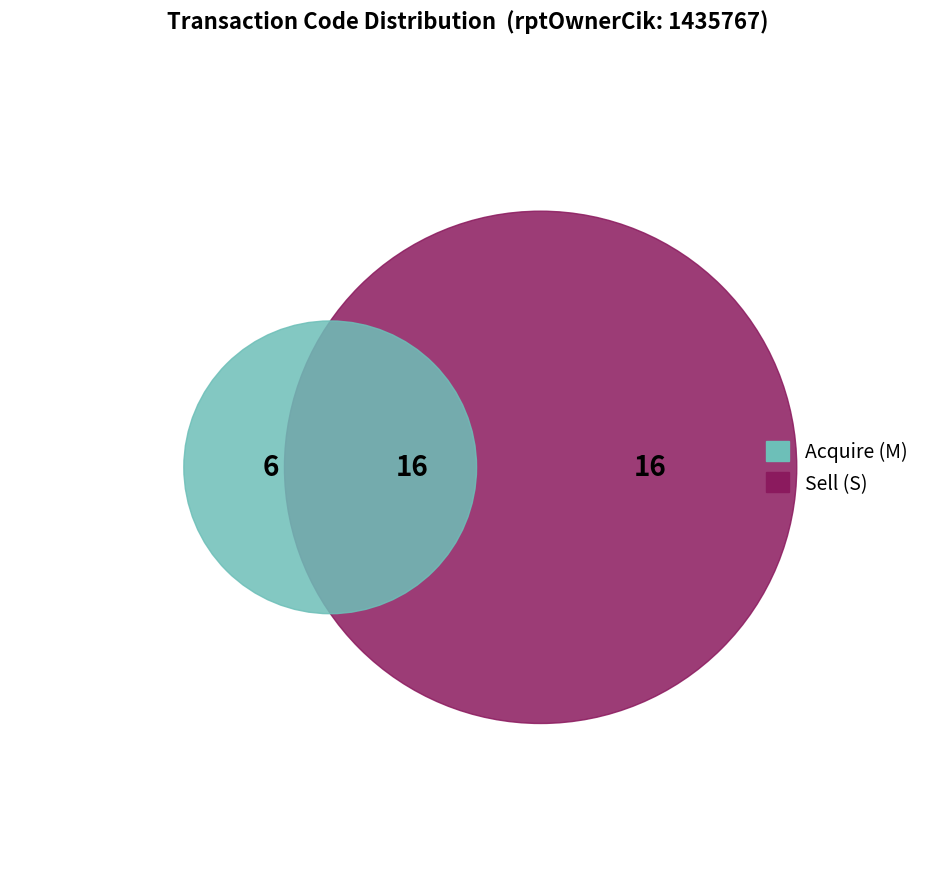

Count the number of slices in the pie.

2